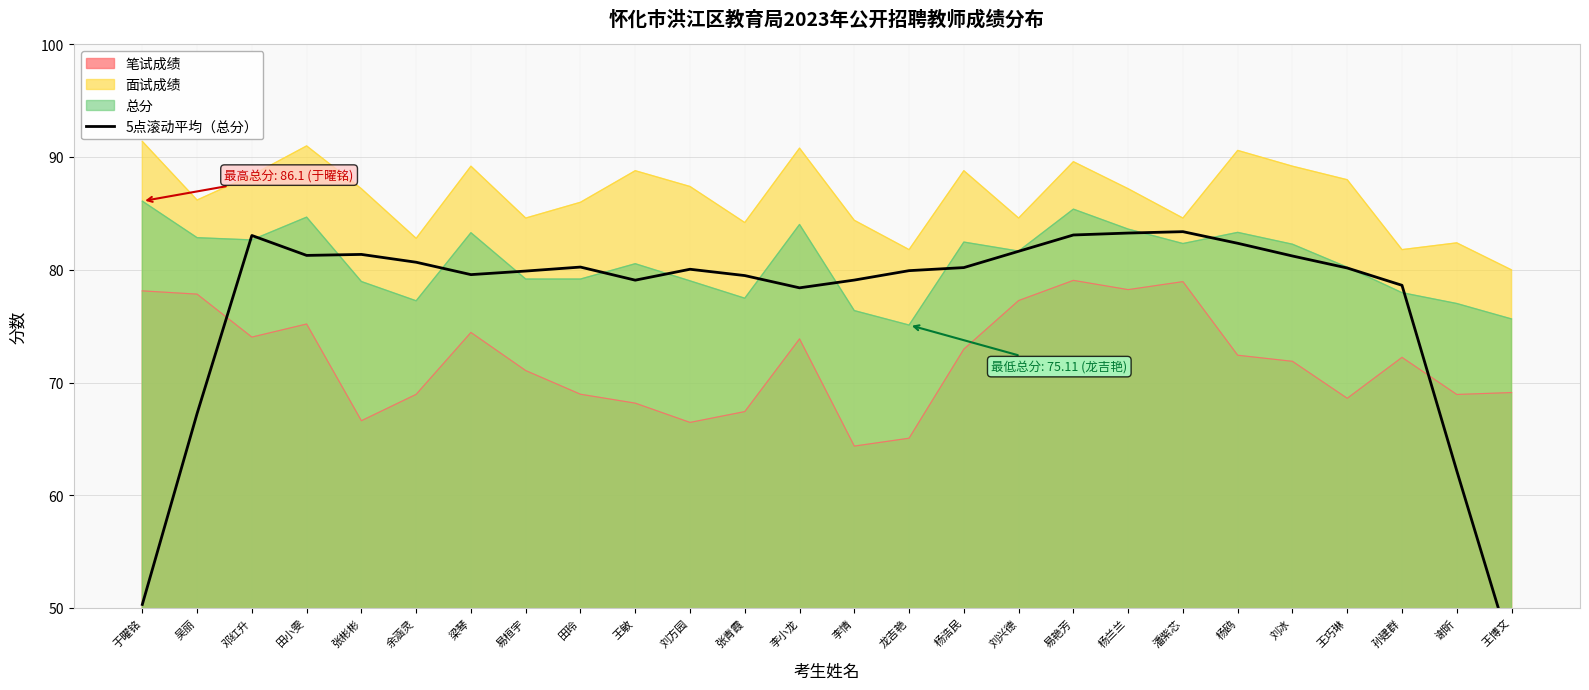

Between 王博文 and 杨兰兰, which is larger?

杨兰兰